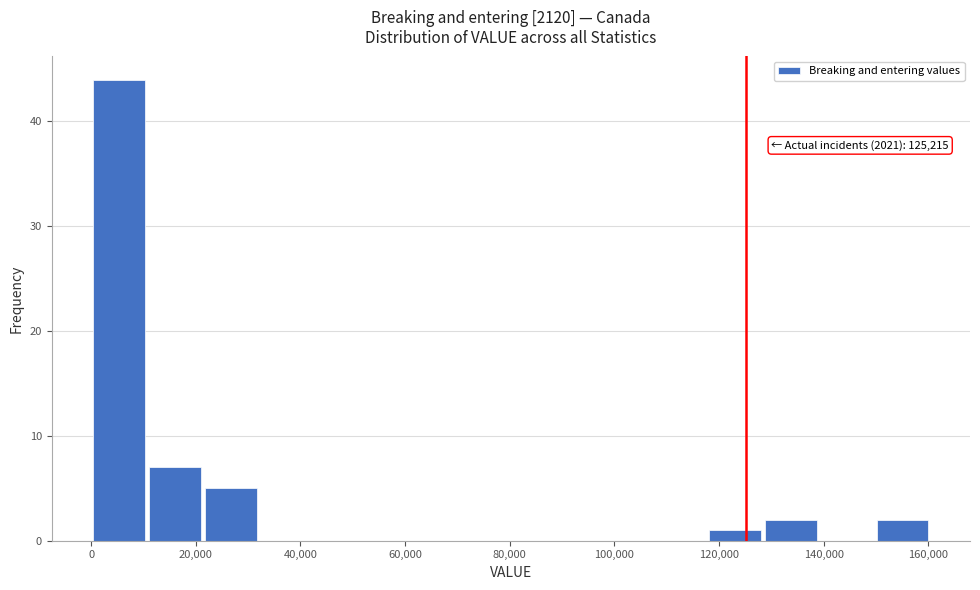

Which range on the x-axis has the tallest bar?

0 to 10000